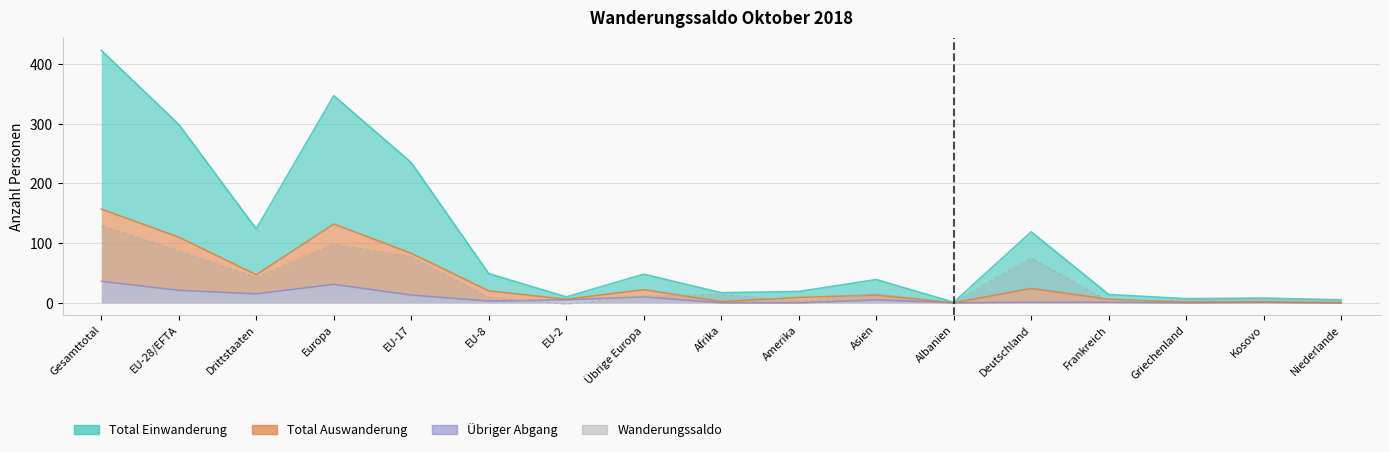

Reading left to right, what are all the values shown in this chart?

Total Einwanderung: 423	299	124	347	235	49	10	48	17	19	39	1	119	14	7	8	5
Total Auswanderung: 157	110	47	132	83	20	6	22	2	9	13	0	24	6	1	1	0
Übriger Abgang: 36	21	15	31	13	3	5	10	0	0	5	0	1	1	0	1	0
Wanderungssaldo: 129	87	42	98	77	9	-2	11	14	3	15	1	75	2	5	7	5